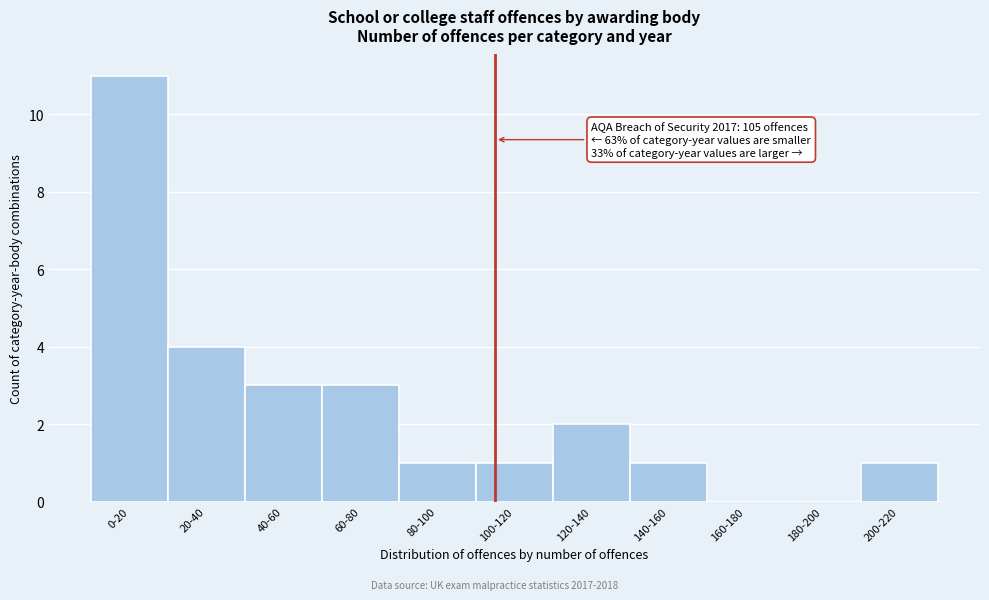

Reading left to right, list all the values displayed in this chart.

0-20=11	20-40=4	40-60=3	60-80=3	80-100=1	100-120=1	120-140=2	140-160=1	160-180=0	180-200=0	200-220=1